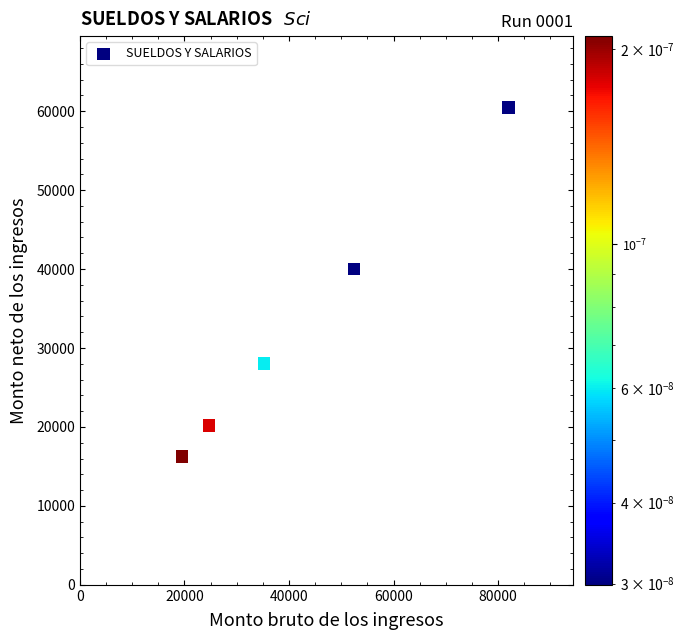

What Y value in the scatter plot is closest to 38359?

39998.4